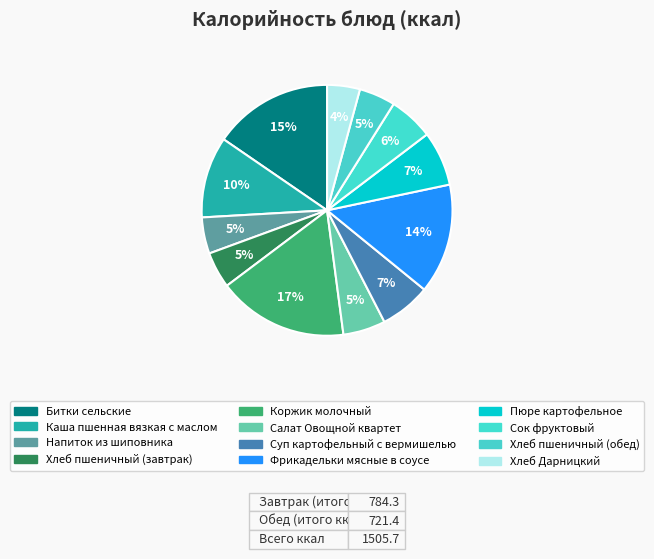

How many segments does this pie chart have?

12